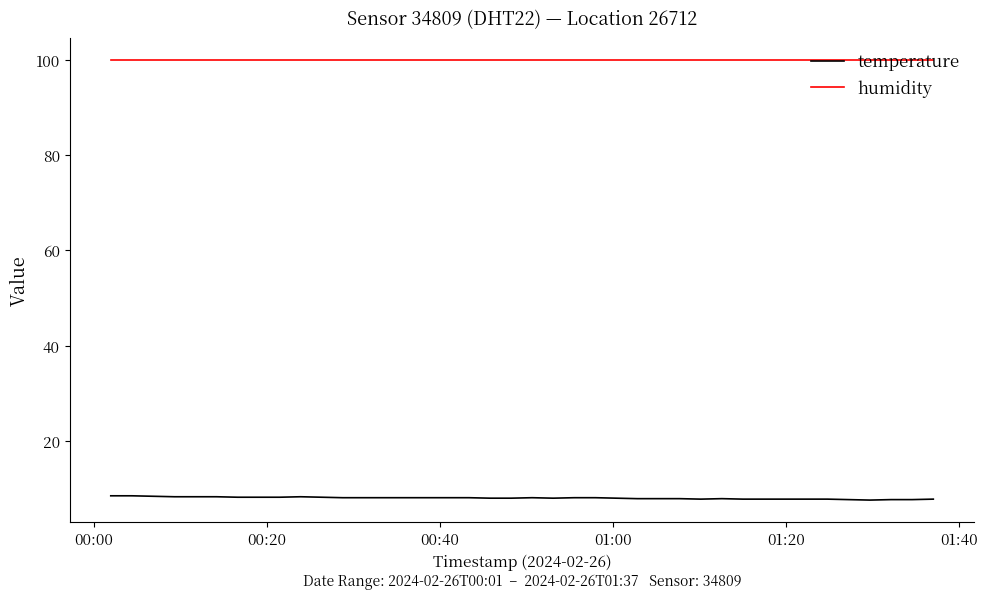

List the series in order of their overall mean, highest first.

humidity, temperature